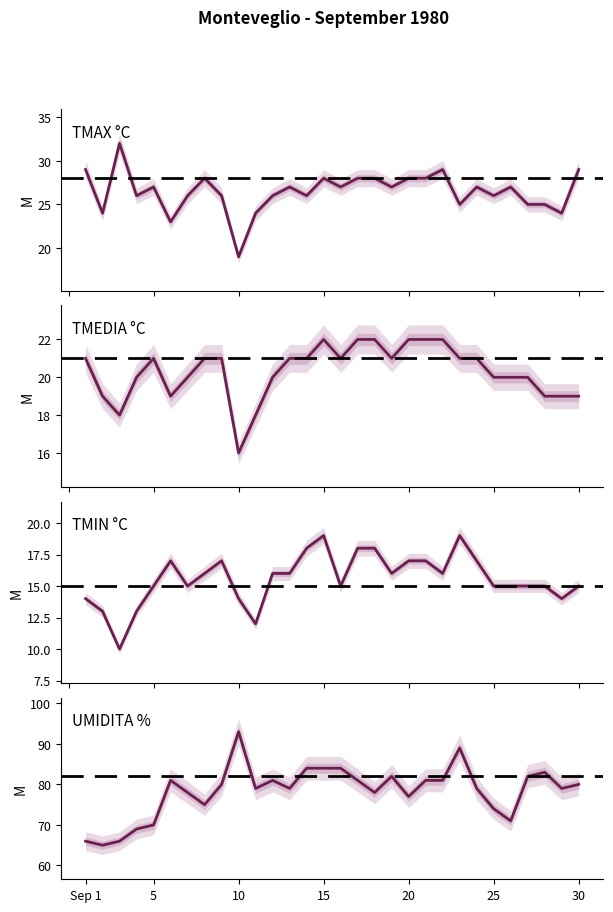

The value of UMIDITA % at 10 is 24. True or false?

False